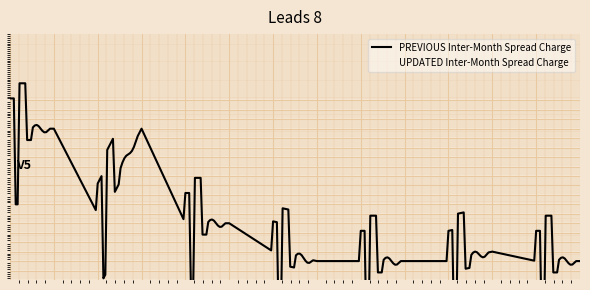

What is the value of the PREVIOUS Inter-Month Spread Charge point at the 3rd from the left?

225